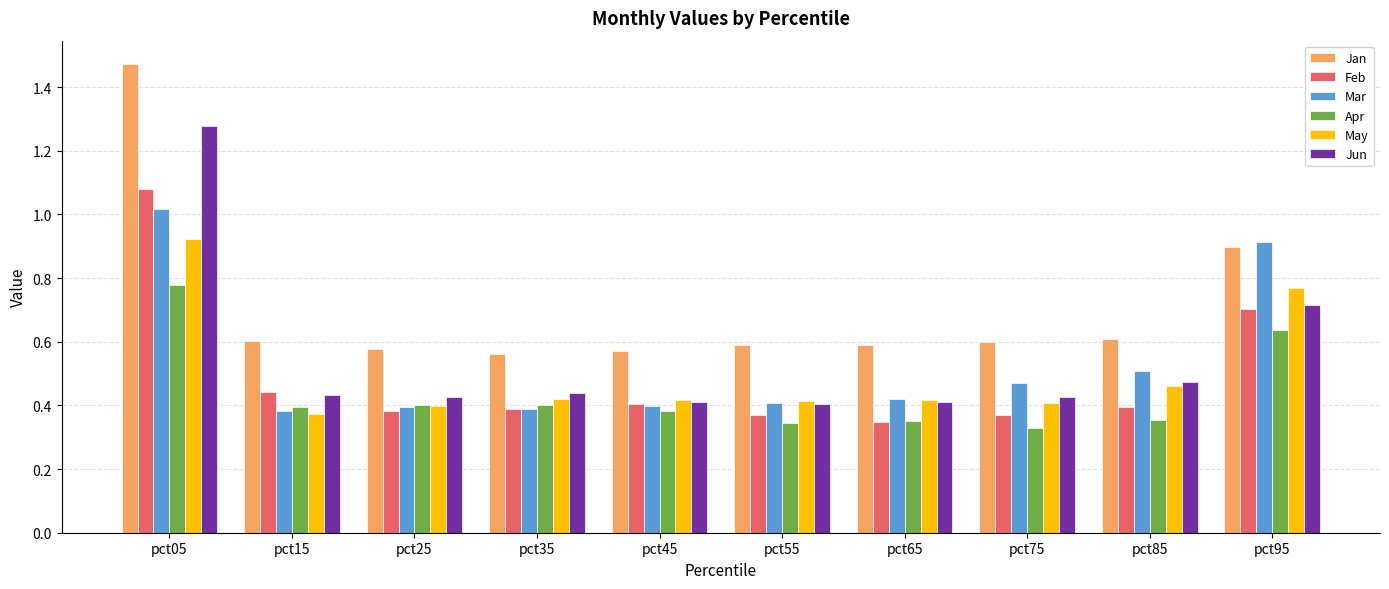

What is the sum of all Mar values?

5.3